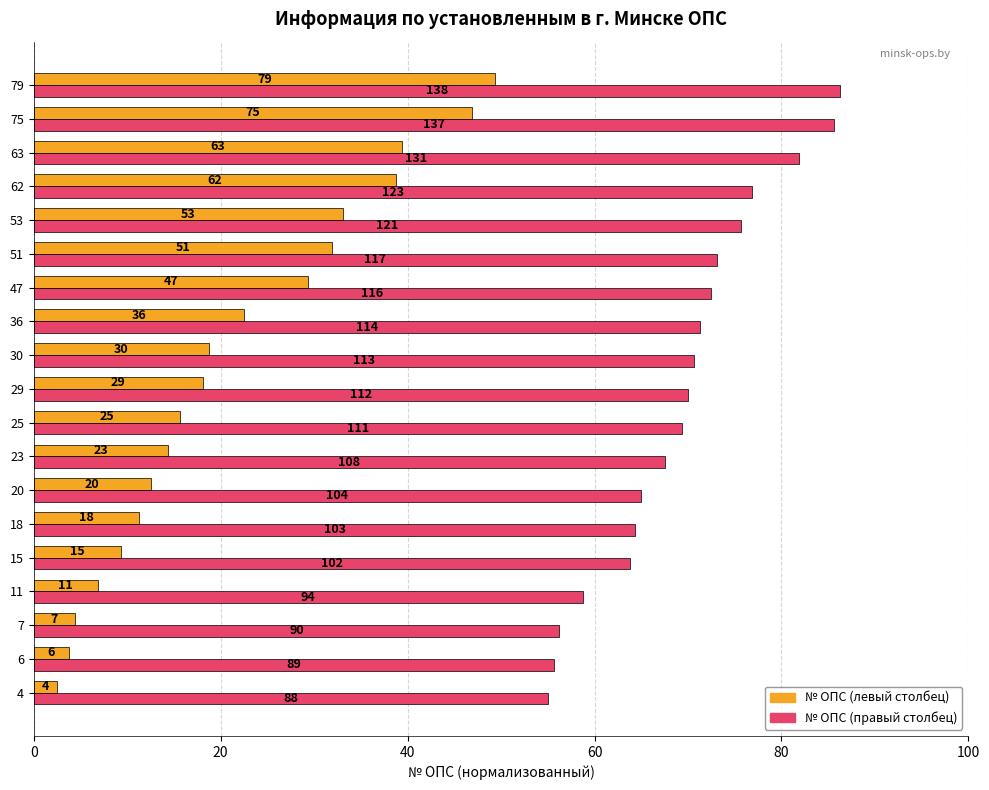

What are all the series names shown in the legend?

№ ОПС (левый столбец), № ОПС (правый столбец)